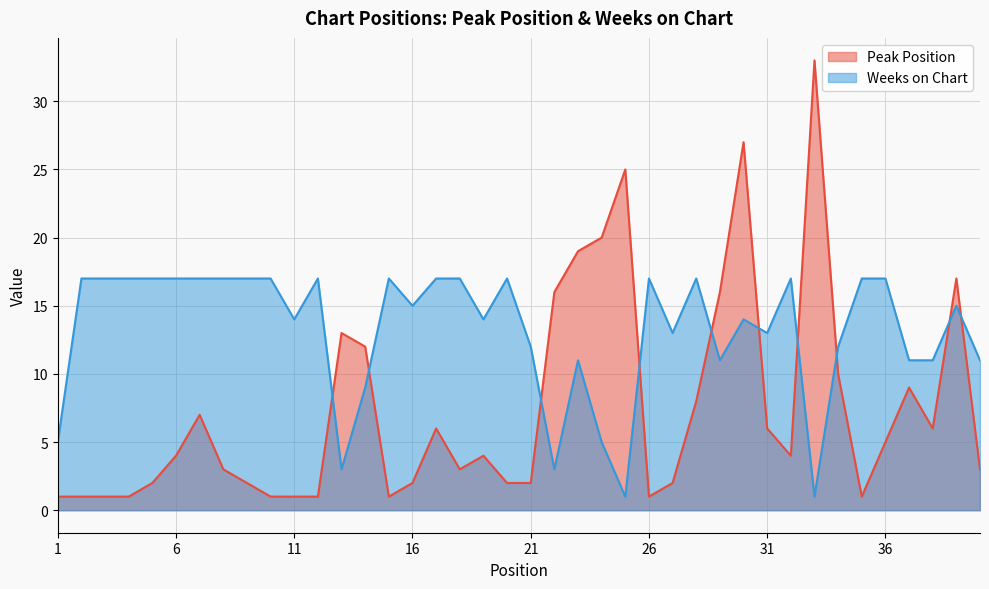

Which category has the highest value in the Weeks on Chart series?

2